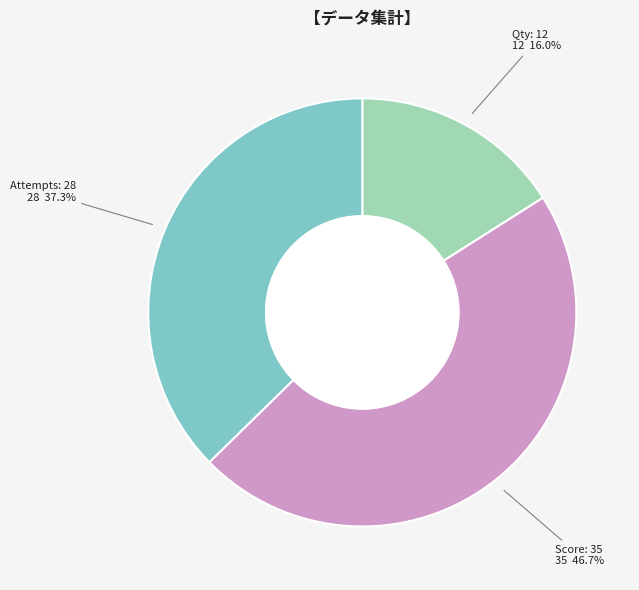

Is there a majority slice in this chart?

No